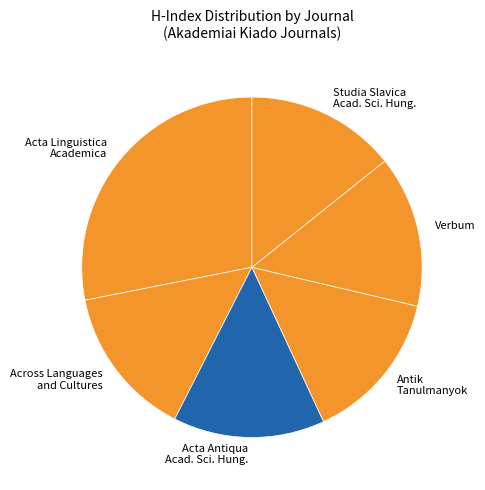

What is the ratio of the value at Verbum to the value at Across Languages and Cultures?

1.0